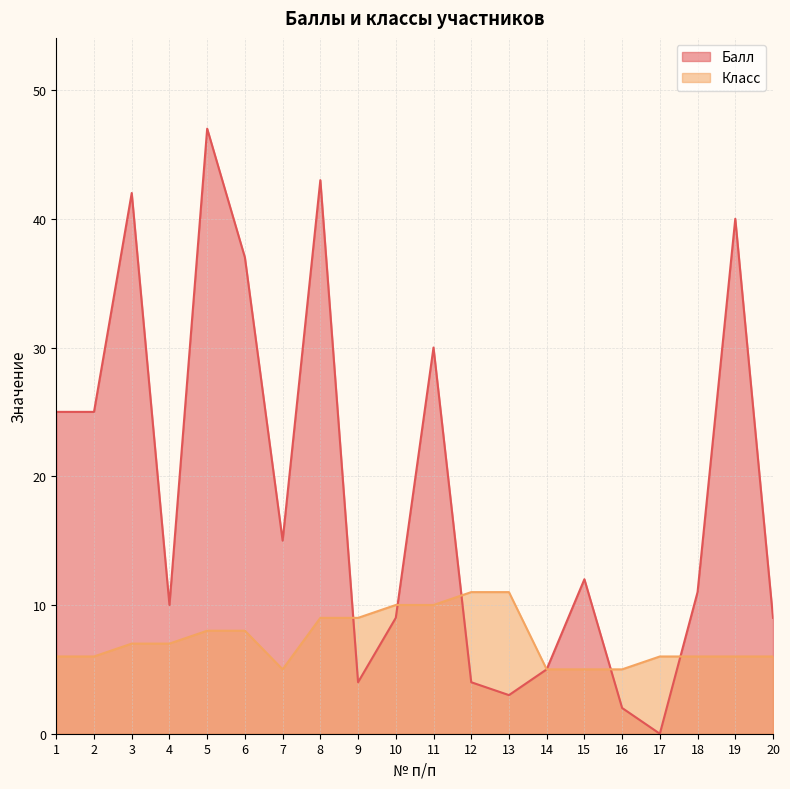

How many values in the Класс series are below 7?

10